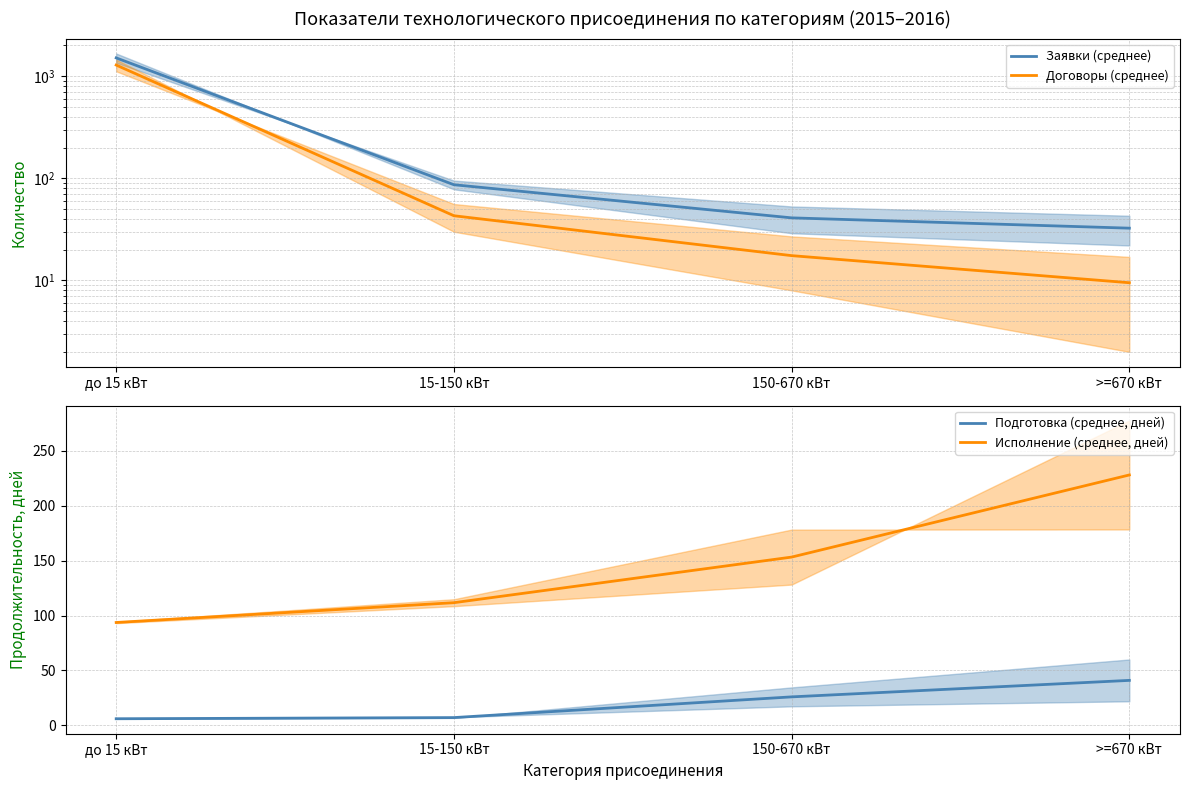

What is the maximum value shown in the chart?

1509.0